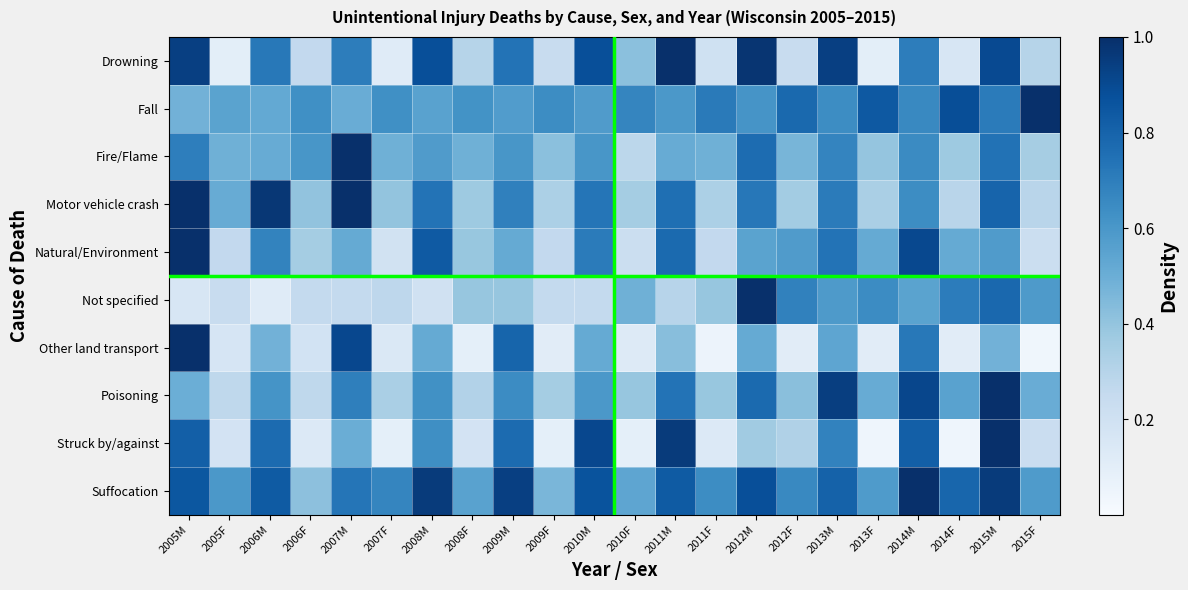

Which category has the lowest value across all series?

2015F